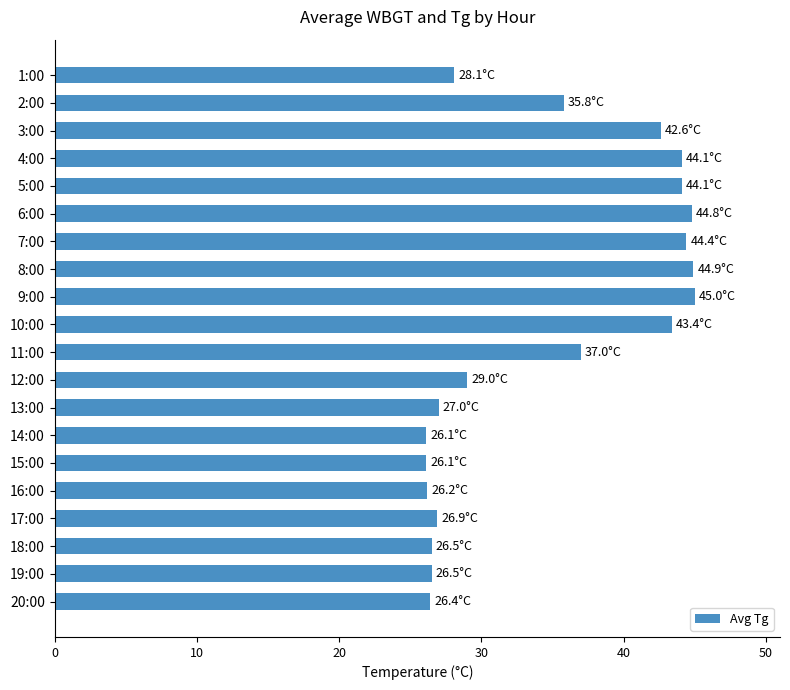

What is the maximum value shown in the chart?

45.0